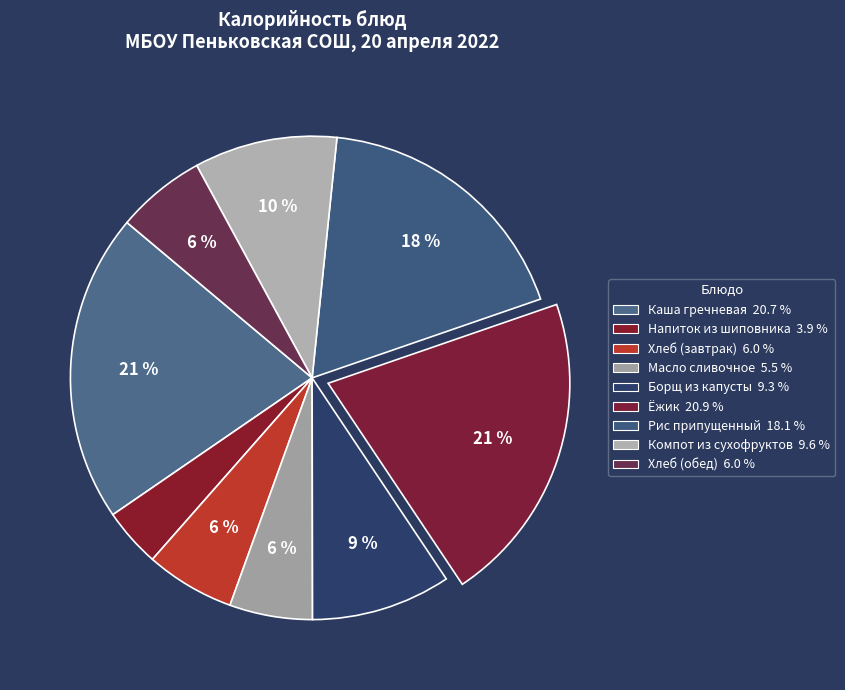

Is it true that Масло сливочное is 1% of the pie?

False